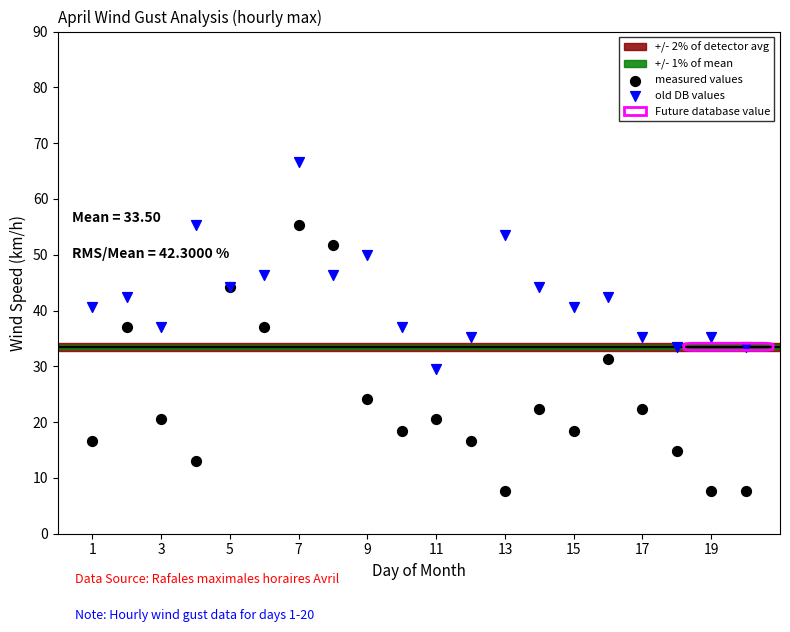

Which series contains the highest Y value?

old DB values